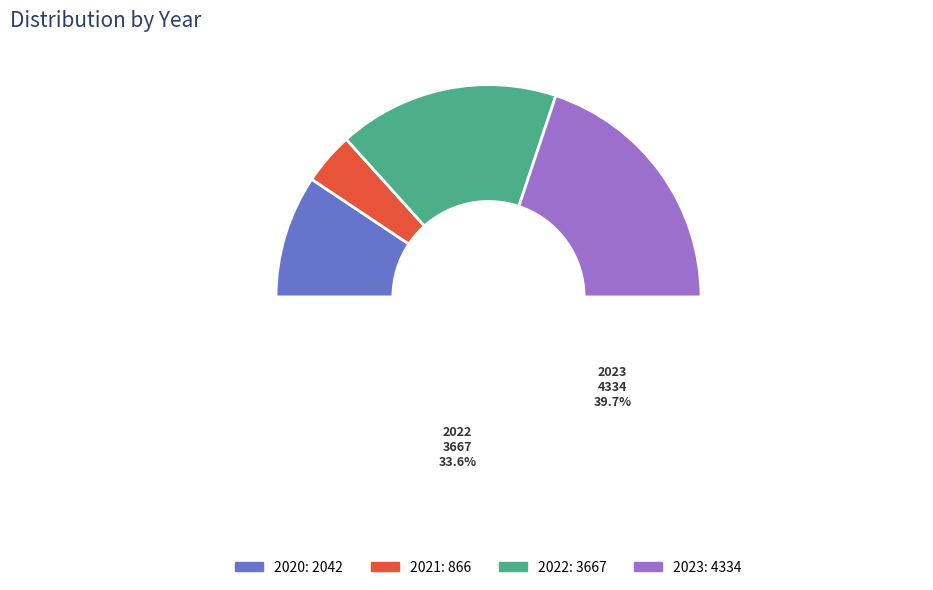

Does any single category account for the majority?

No